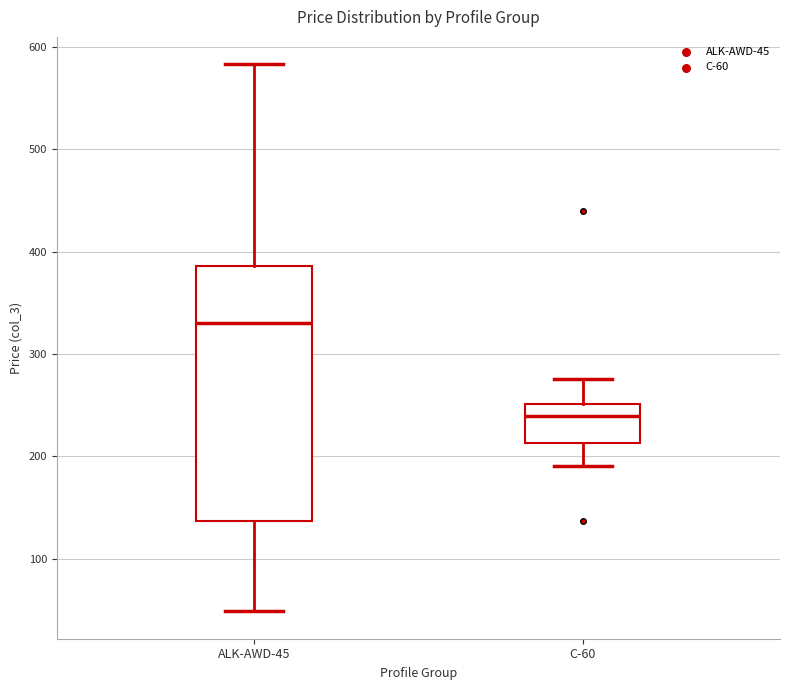

Reading left to right, read every box against the y-axis: the position of its median line, the range the box covers, and the ends of its whiskers. The values are not printed on the chart, so give them approximately, as read against the axis.

ALK-AWD-45: median 330, box 140 to 390, whiskers 50 to 580
С-60: median 240, box 210 to 250, whiskers 190 to 280